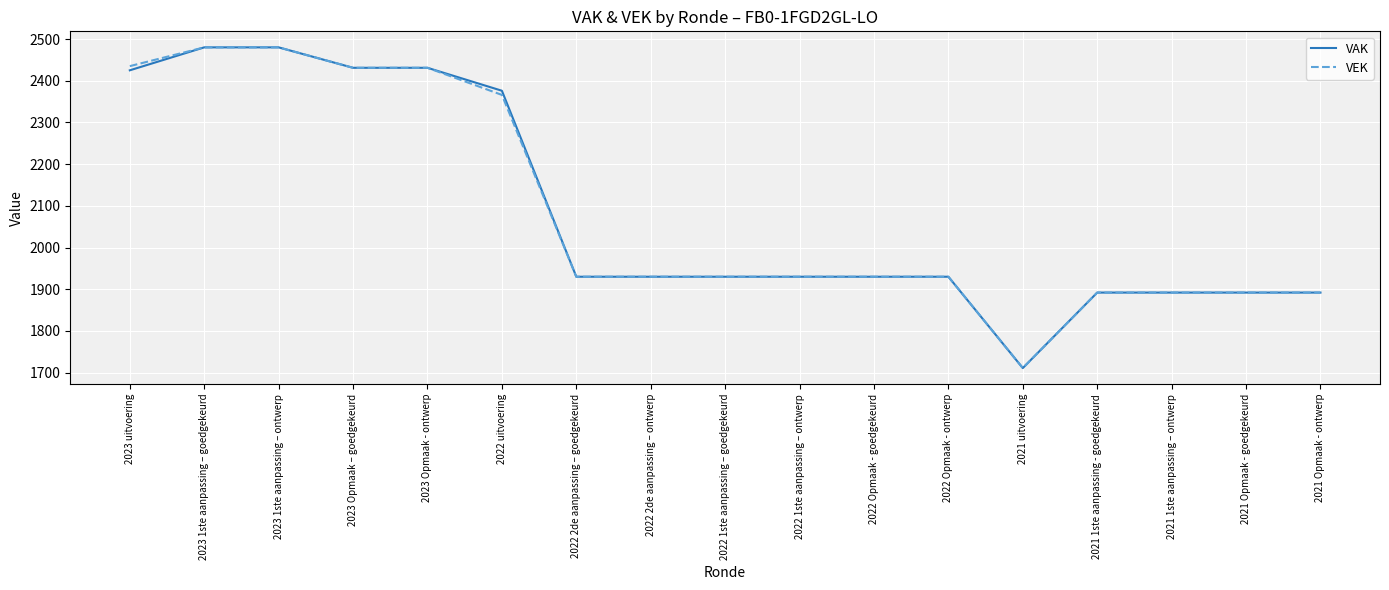

Reading left to right, what are all the values shown in this chart?

VAK: 2425	2480	2480	2431	2431	2376	1930	1930	1930	1930	1930	1930	1711	1892	1892	1892	1892
VEK: 2435	2480	2480	2431	2431	2366	1930	1930	1930	1930	1930	1930	1711	1892	1892	1892	1892